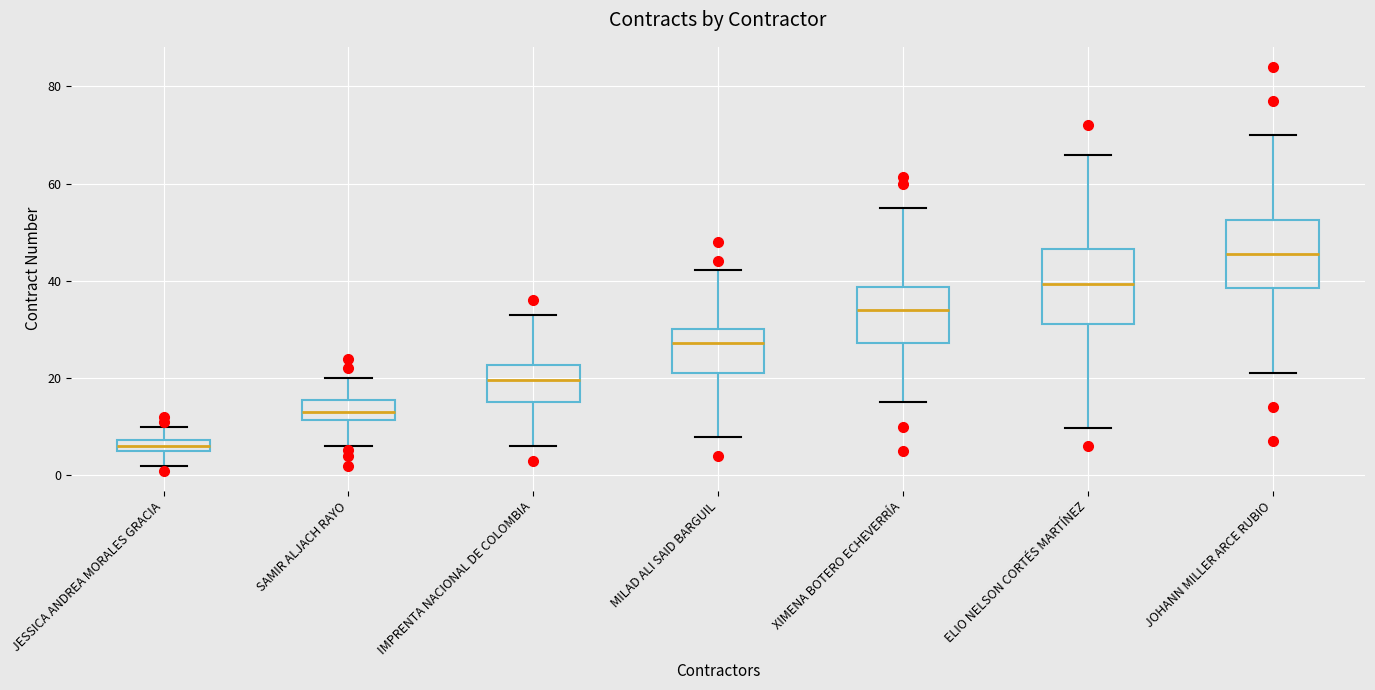

Where does the median line of the box for MILAD ALI SAID BARGUIL sit on the y-axis? The values are not printed on the chart, so give them approximately, as read against the axis.

28